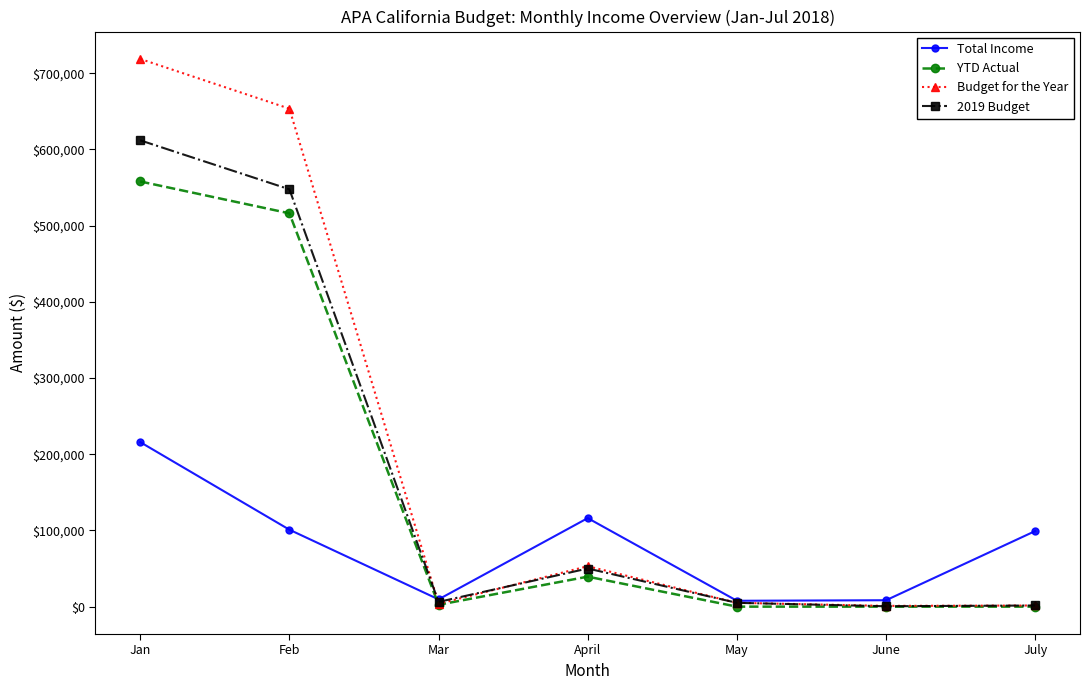

How many lines are shown in the chart?

4